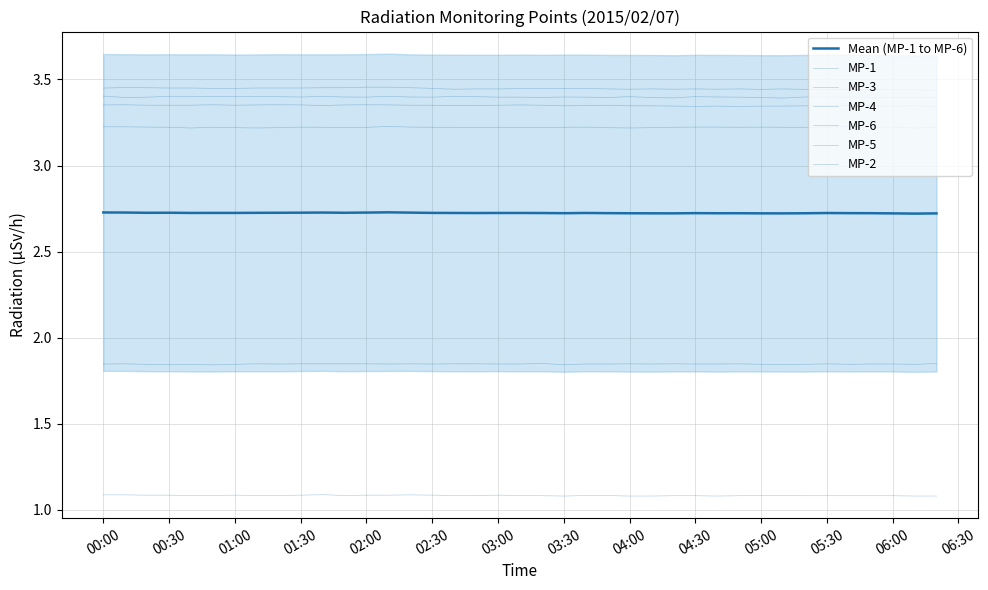

Does the chart display data point markers on the line(s)?

No